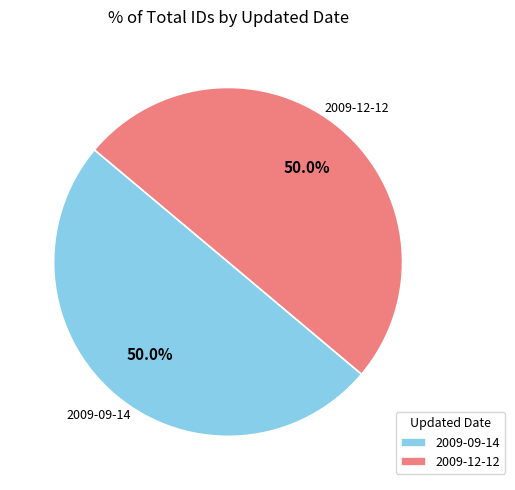

What percentage is the 2009-12-12 slice, to the nearest percent?

50%